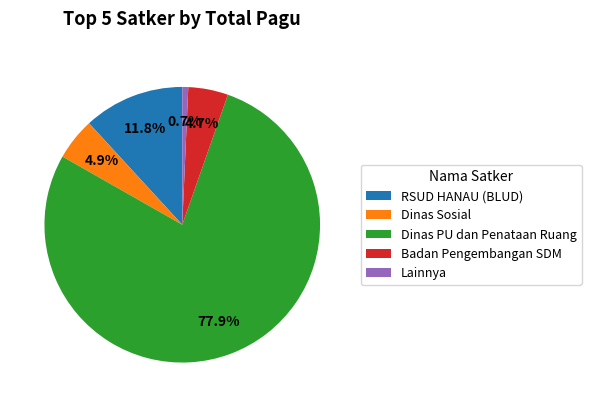

To the nearest percent, what portion does Dinas Sosial represent?

5%